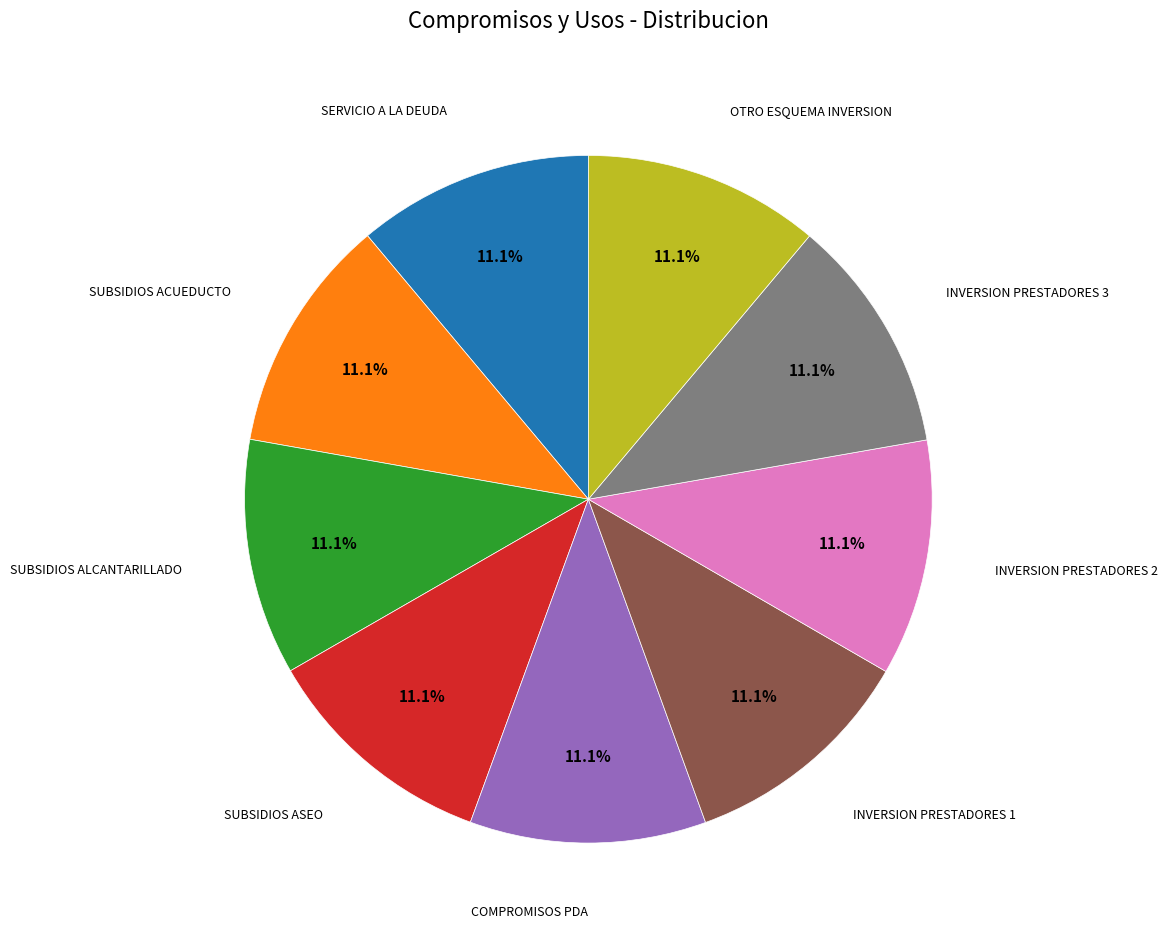

Does any single category account for the majority?

No